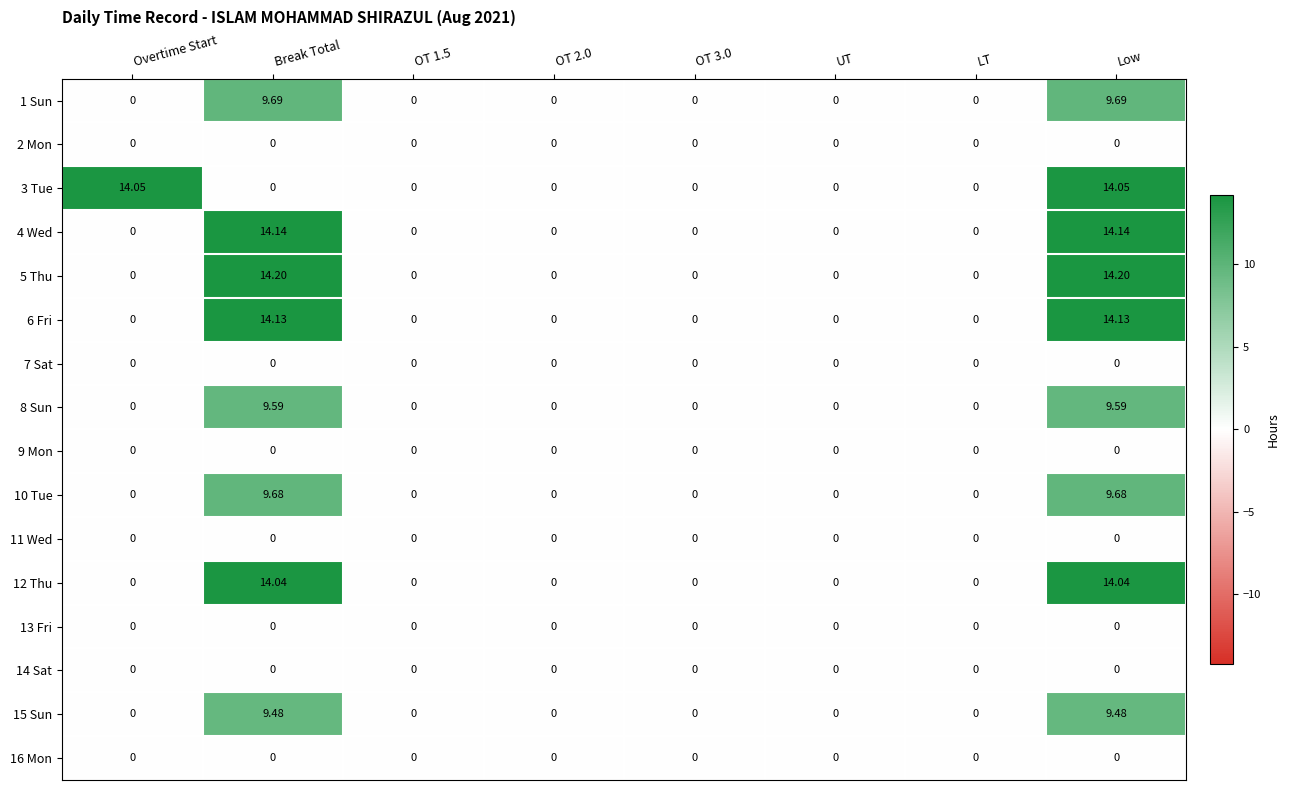

Is the value of 2 Mon at Break Total greater than the value of 3 Tue at Low?

No